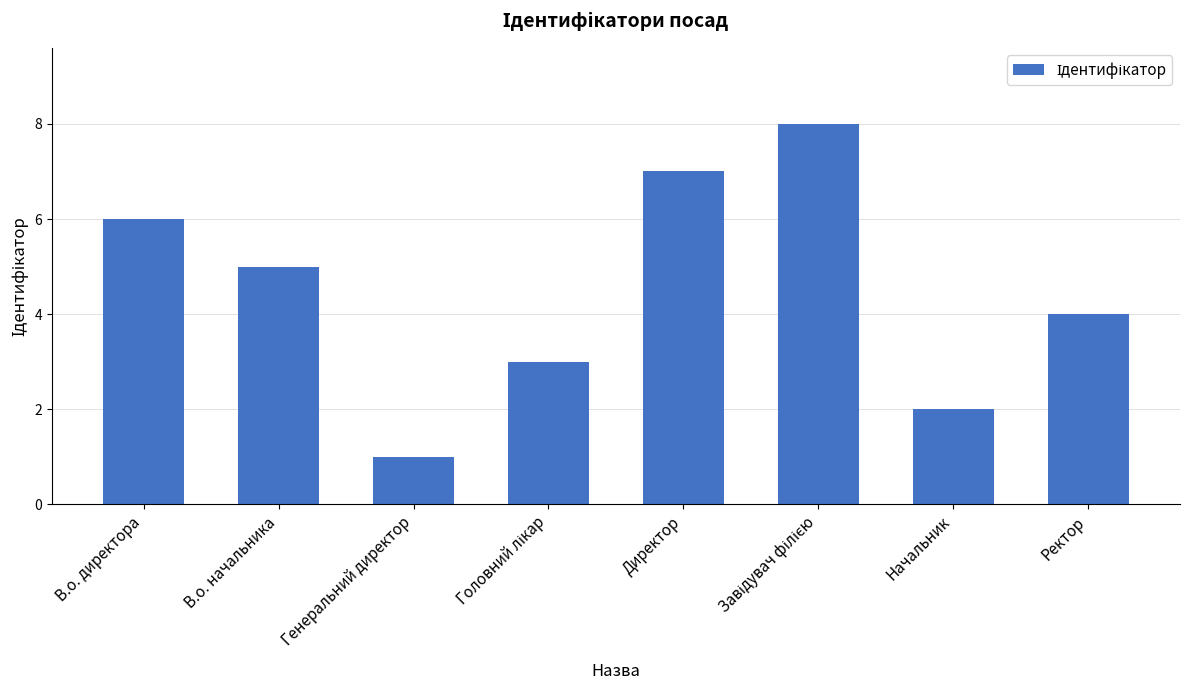

What is the smallest value displayed?

1